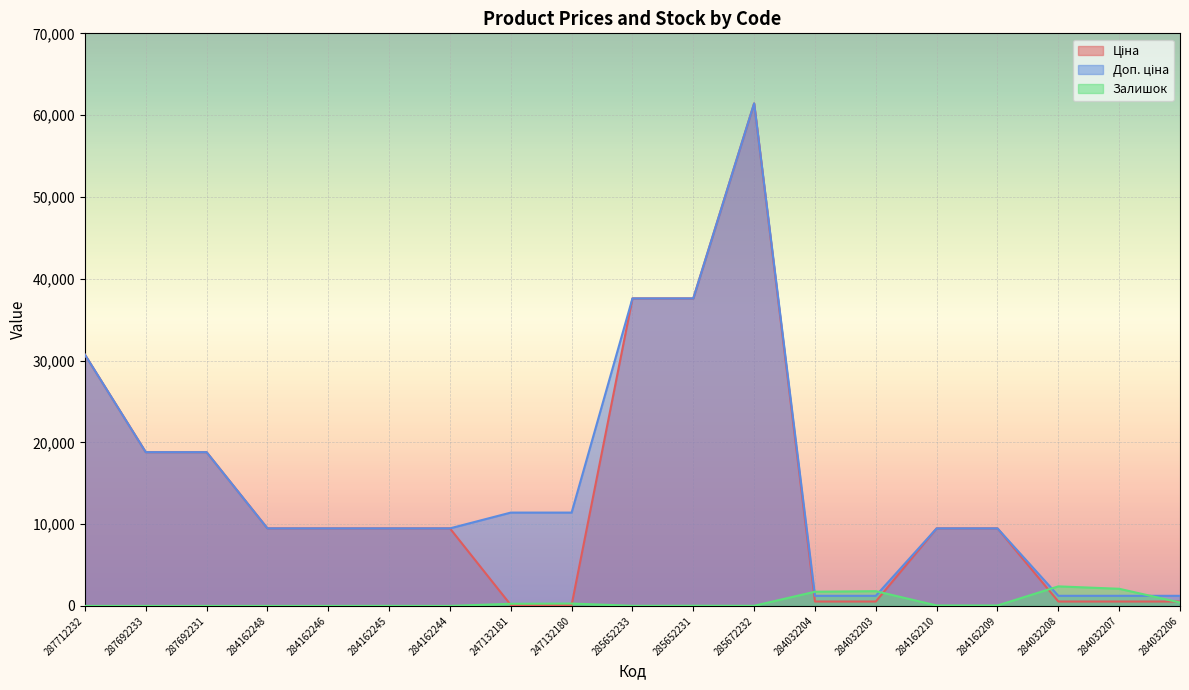

What is the difference between the second highest and minimum values in the Залишок series?

2096.0